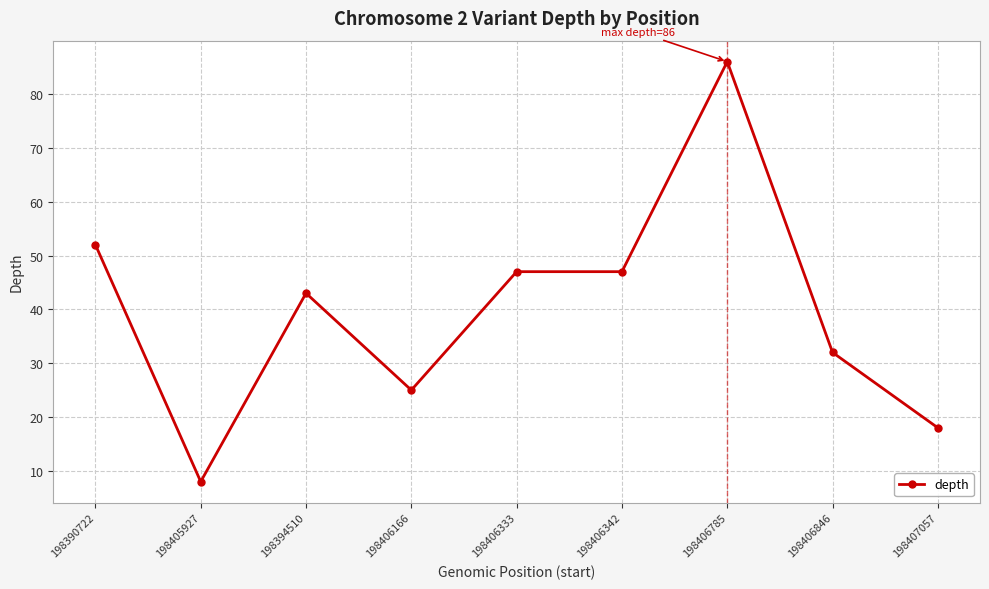

At which category does the chart reach its minimum across all series?

198405927